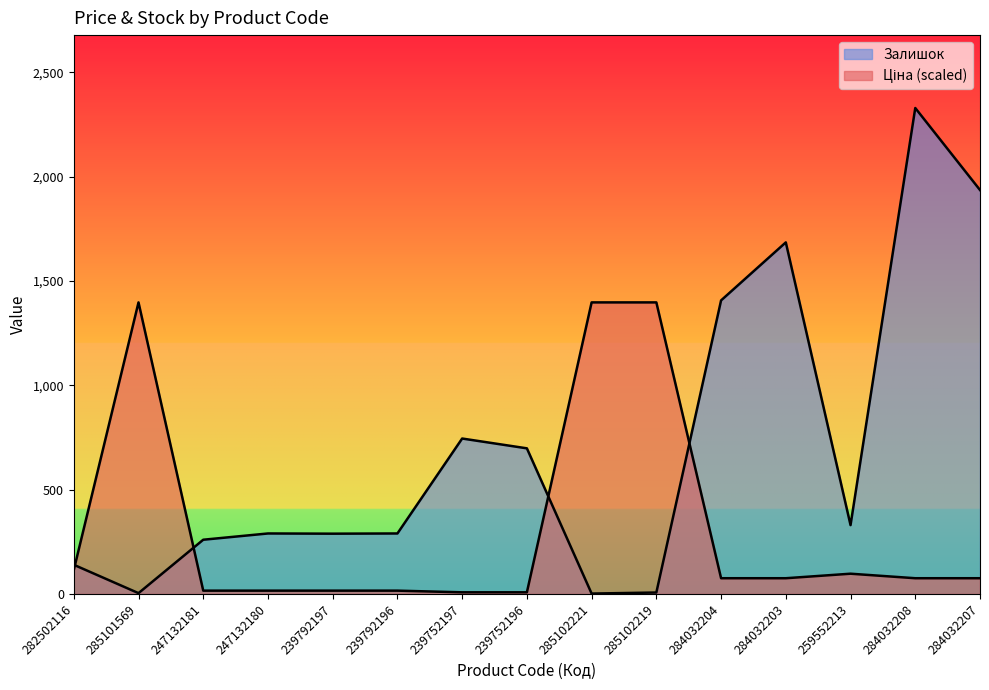

Does the chart display data point markers on the line(s)?

No